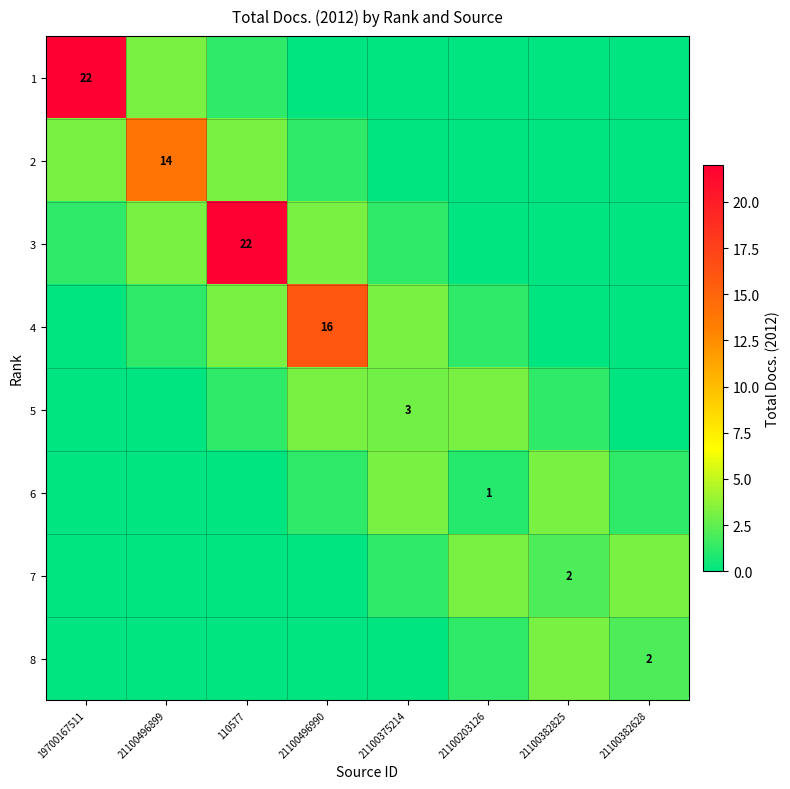

At how many categories does at least one series exceed 18?

2